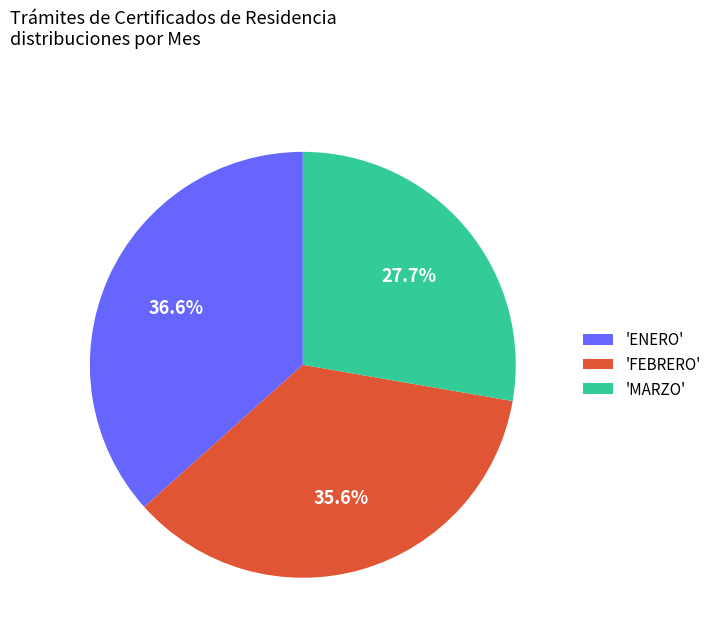

Approximately how many times larger is the value at 'FEBRERO' compared to 'MARZO'?

1.3